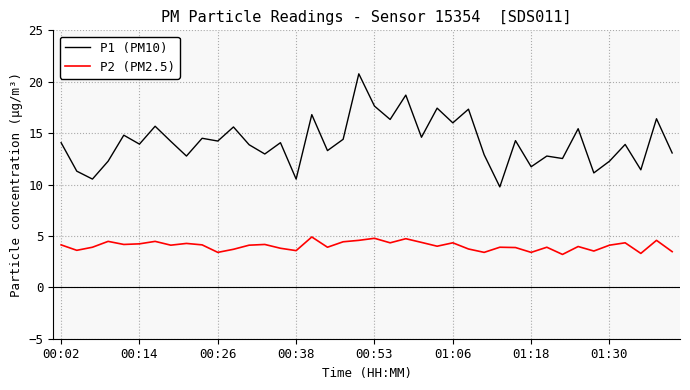

What is the minimum value shown in the chart?

3.2